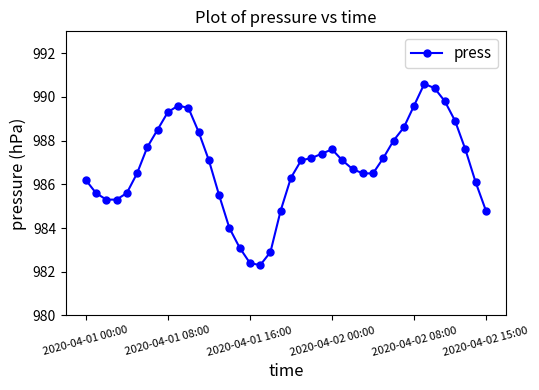

Does the chart have visible grid lines?

No